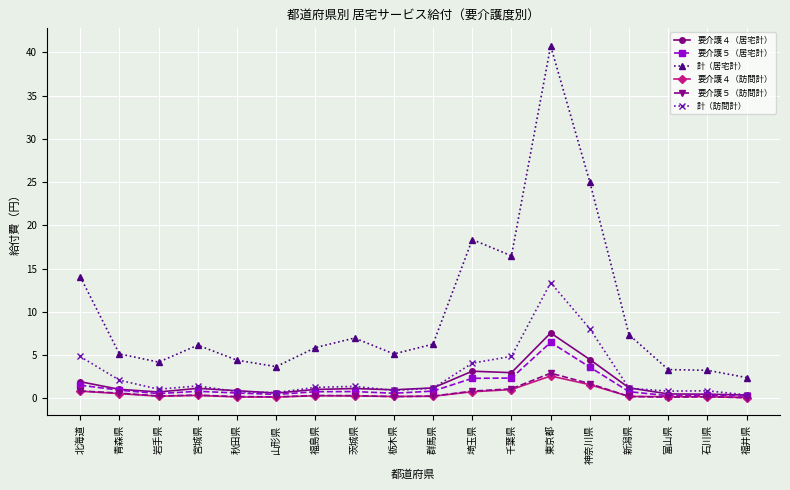

Which series has the widest spread of values?

計（居宅計）